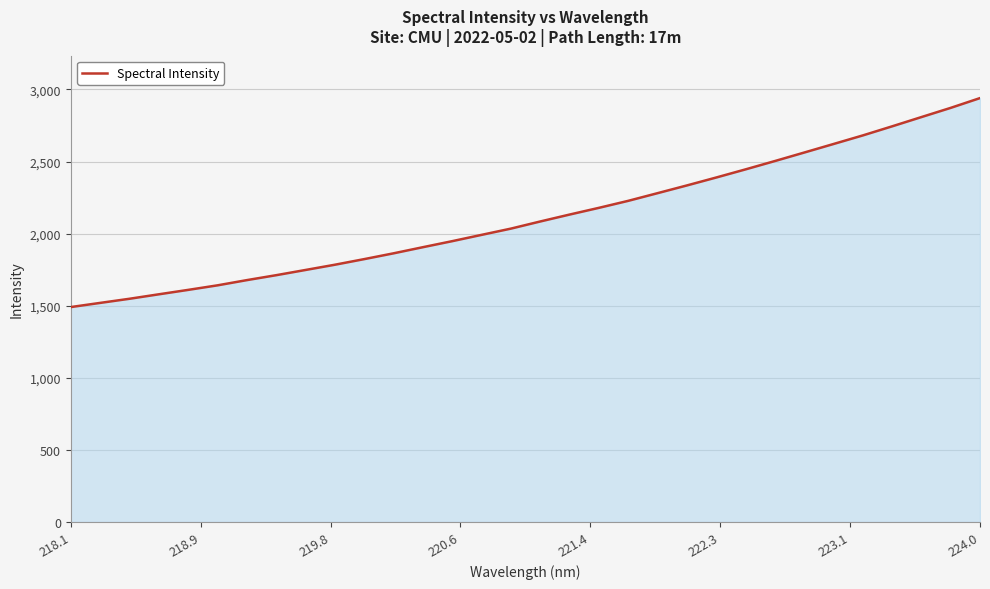

What is the difference between the maximum and minimum values?

1449.4